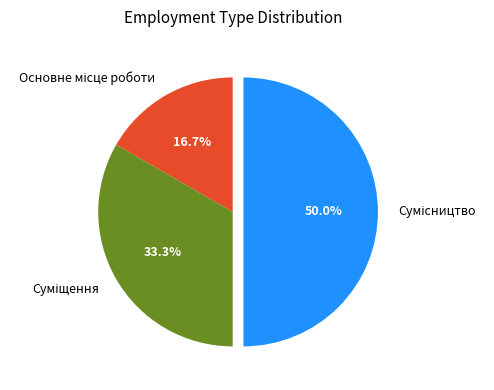

Does Основне місце роботи account for over 50% of the chart?

No